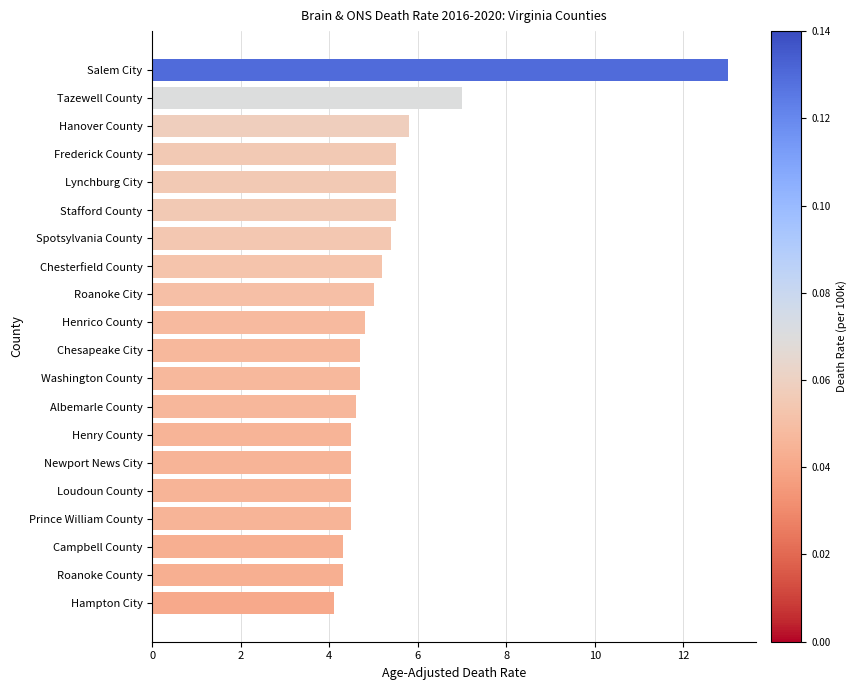

Is it true that the value at Tazewell County is 10.1?

False